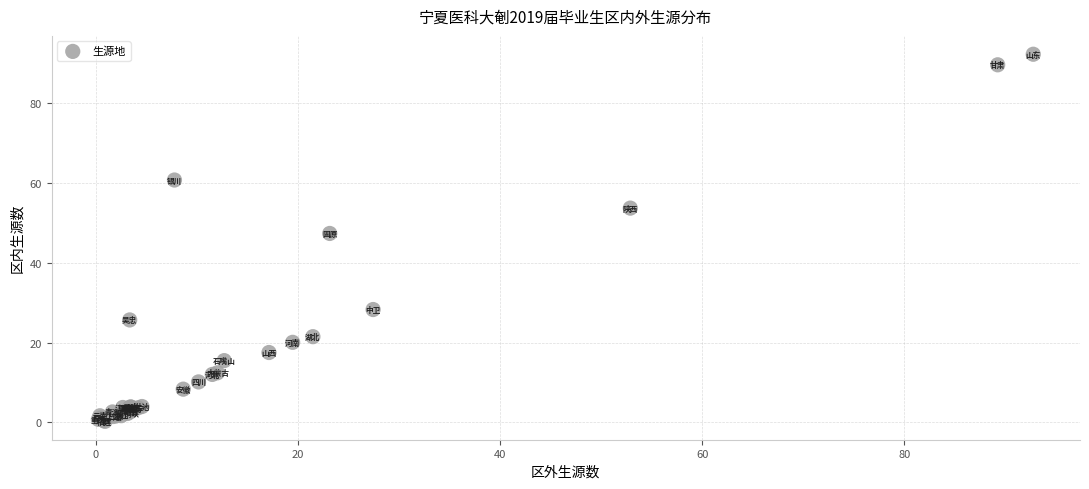

What Y value in the scatter plot is closest to 46?

47.4